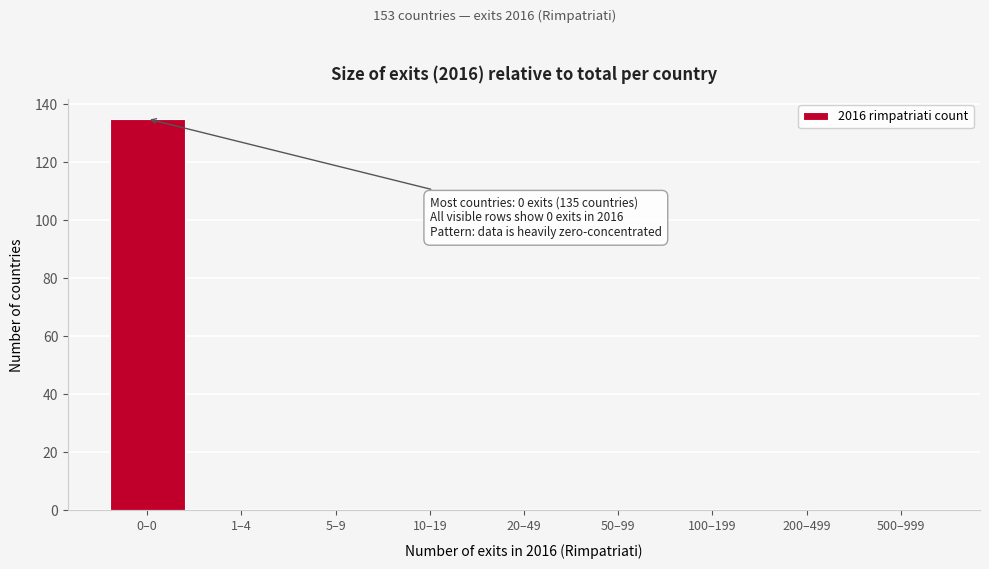

Reading left to right, extract all data points from this chart.

0–0=135	1–4=0	5–9=0	10–19=0	20–49=0	50–99=0	100–199=0	200–499=0	500–999=0